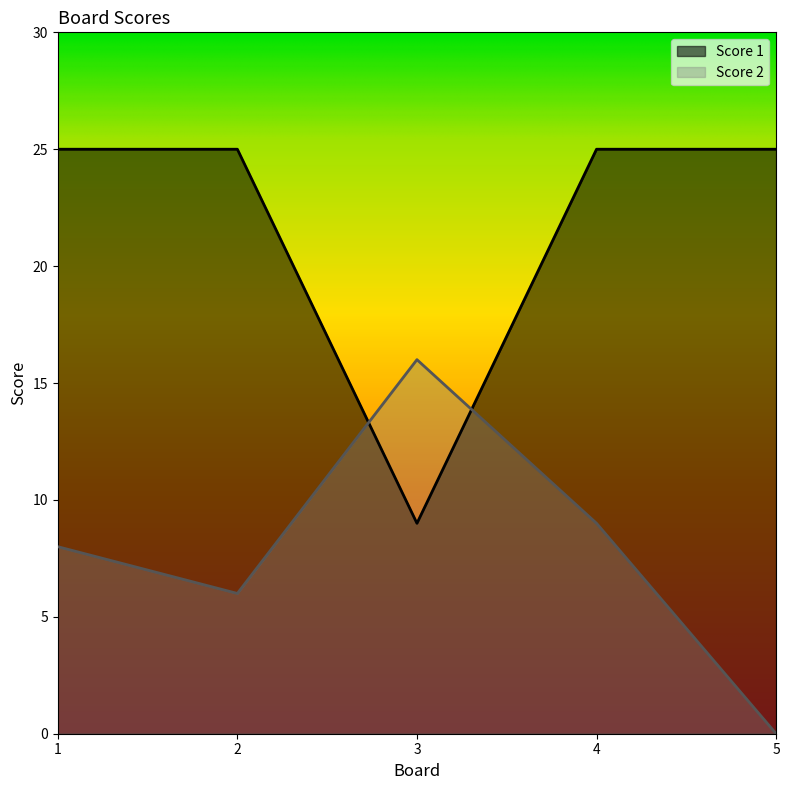

True or false: Score 1 has a value of 25 at 4.

True